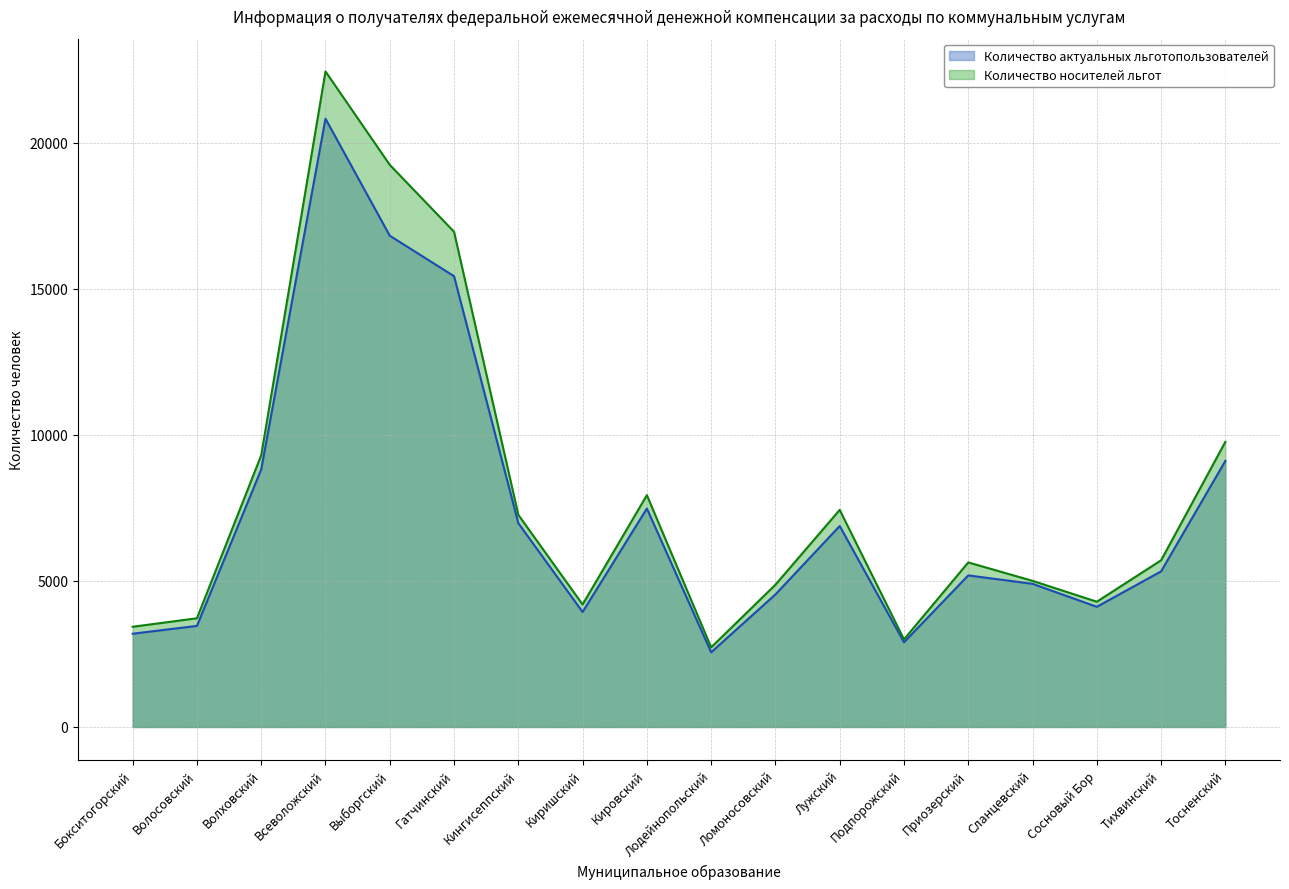

Reading right to left, list all the values displayed in this chart.

Количество актуальных льготопользователей: Тосненский=9109	Тихвинский=5327	Сосновый Бор=4114	Сланцевский=4901	Приозерский=5189	Подпорожский=2900	Лужский=6880	Ломоносовский=4538	Лодейнопольский=2557	Кировский=7479	Киришский=3937	Кингисеппский=6978	Гатчинский=15432	Выборгский=16817	Всеволожский=20822	Волховский=8816	Волосовский=3461	Бокситогорский=3193
Количество носителей льгот: Тосненский=9762	Тихвинский=5706	Сосновый Бор=4289	Сланцевский=5003	Приозерский=5634	Подпорожский=3000	Лужский=7432	Ломоносовский=4871	Лодейнопольский=2726	Кировский=7936	Киришский=4194	Кингисеппский=7262	Гатчинский=16952	Выборгский=19243	Всеволожский=22440	Волховский=9301	Волосовский=3722	Бокситогорский=3431